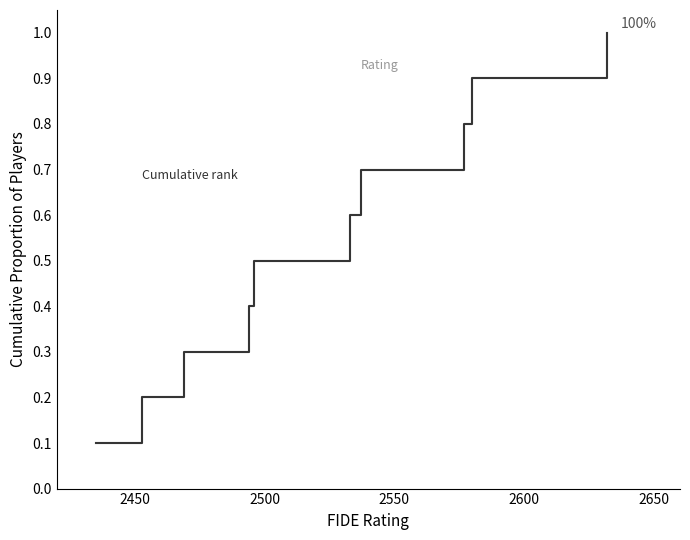

Does the chart display data point markers on the line(s)?

No